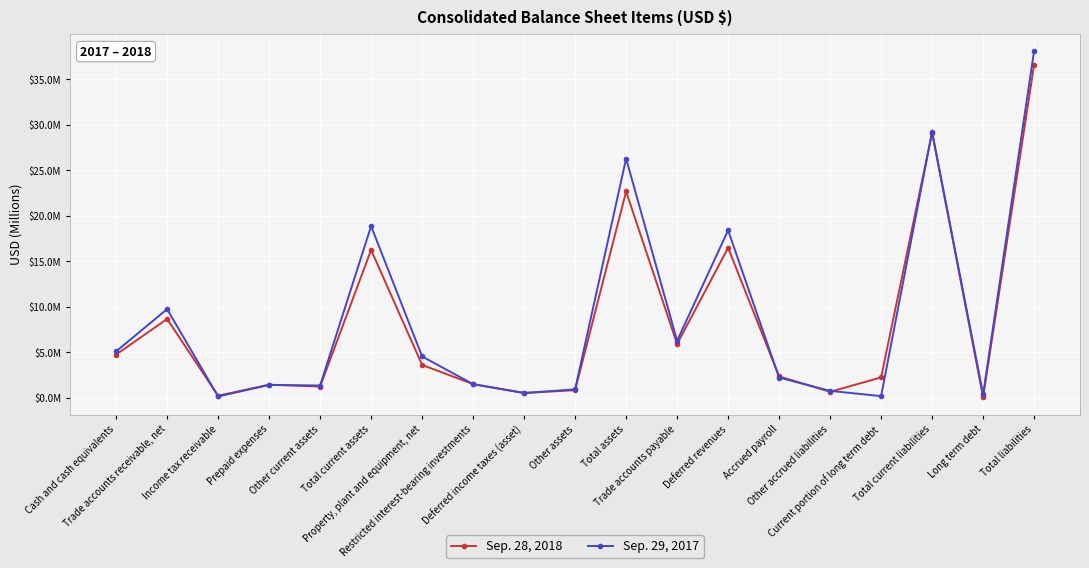

Between which two adjacent categories do Sep. 28, 2018 and Sep. 29, 2017 first intersect?

Trade accounts receivable, net and Income tax receivable